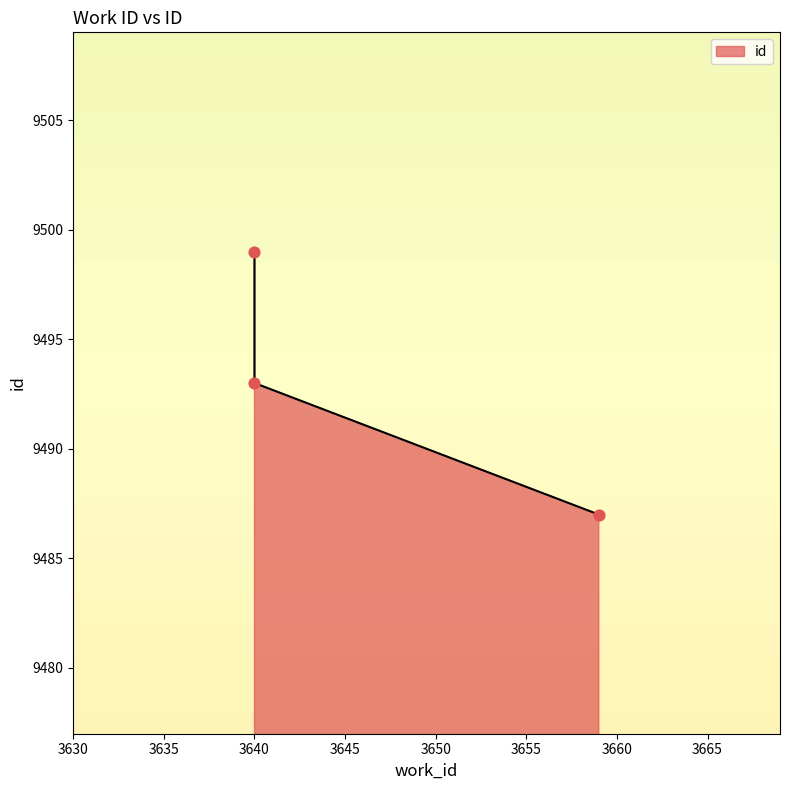

What is the change in value from 3640 to 3640?

+6